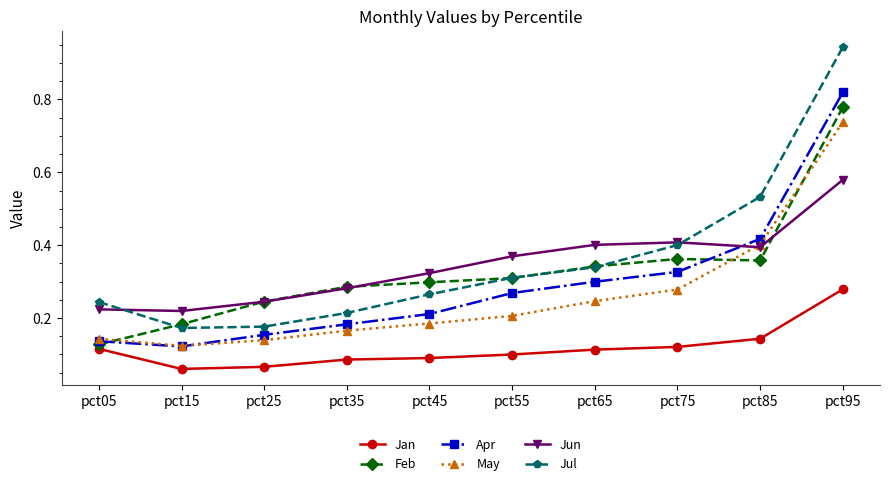

Is the value of May at pct95 greater than the value of Jun at pct35?

Yes